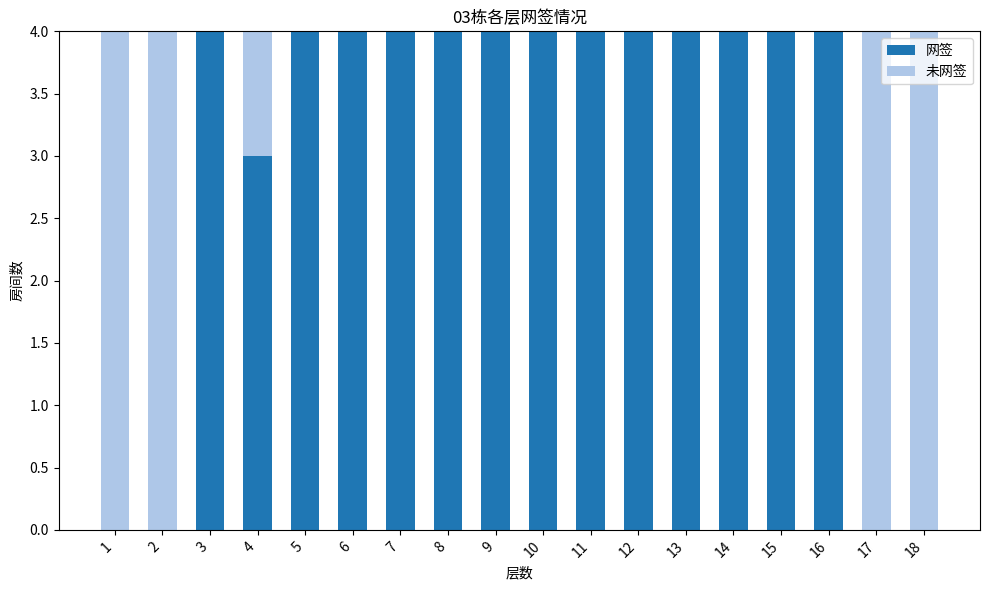

The value of 网签 at 18 is 0. True or false?

True